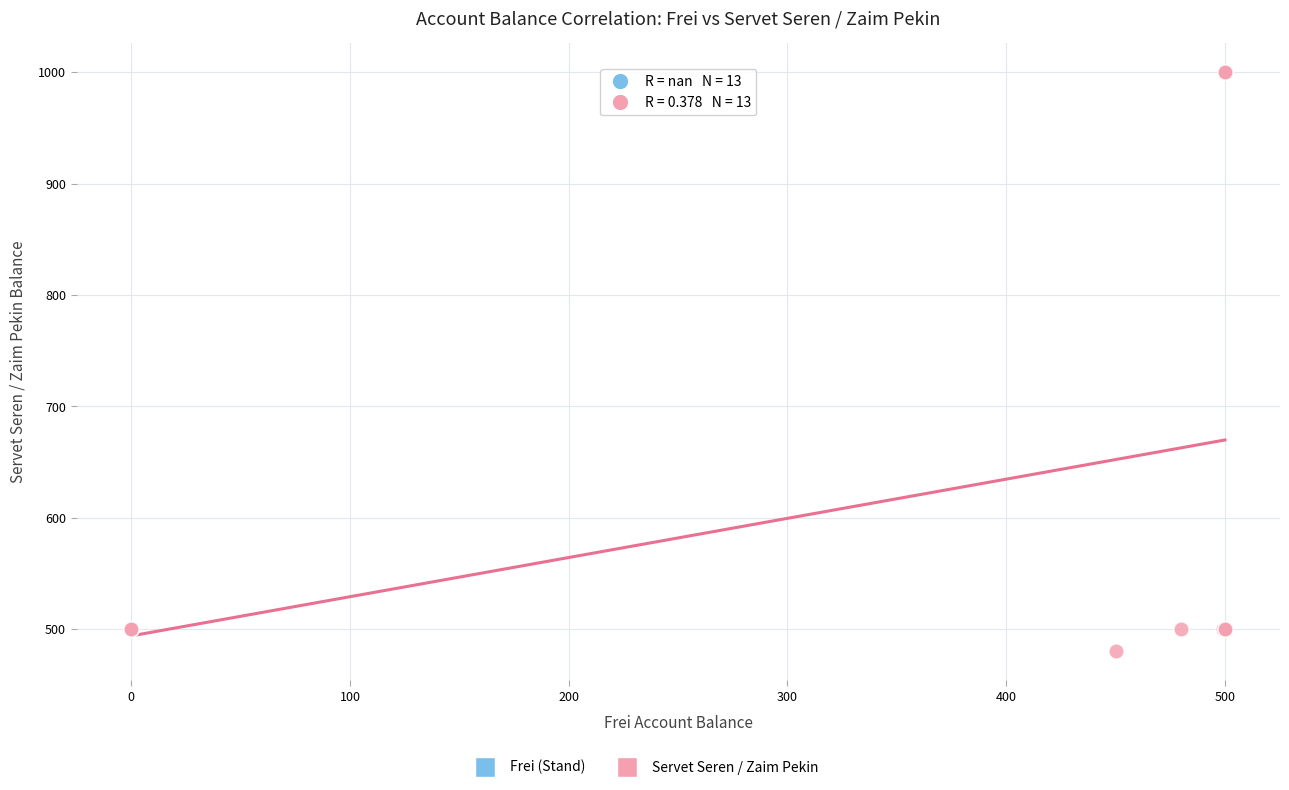

Which series contains the highest Y value?

Servet Seren / Zaim Pekin